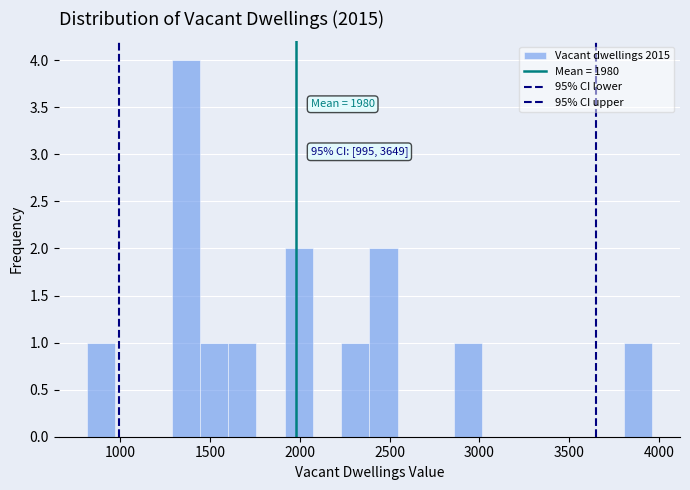

Read against the x-axis, roughly where is the centre of the tallest bar?

1350